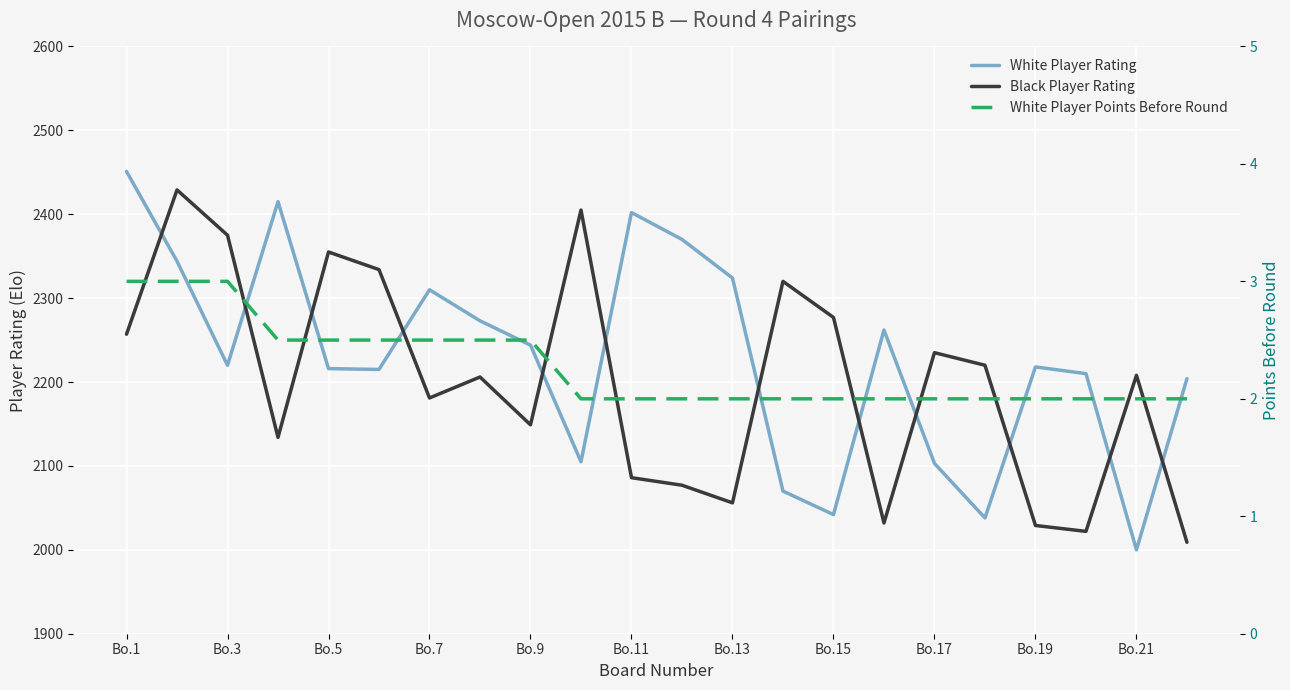

Which series has the largest total across all categories?

White Player Rating